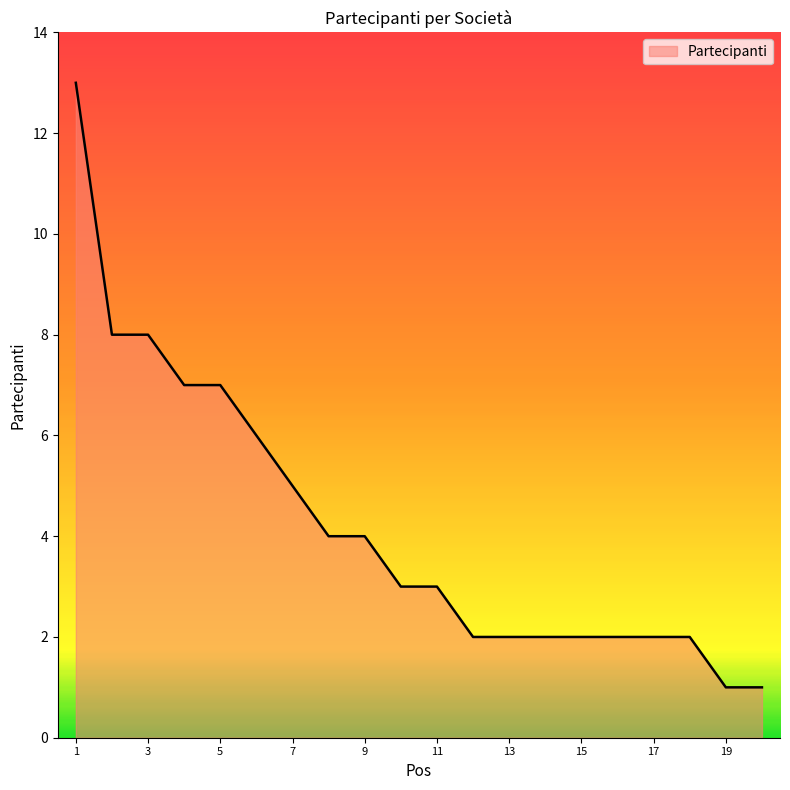

What is the difference between the maximum and minimum values?

12